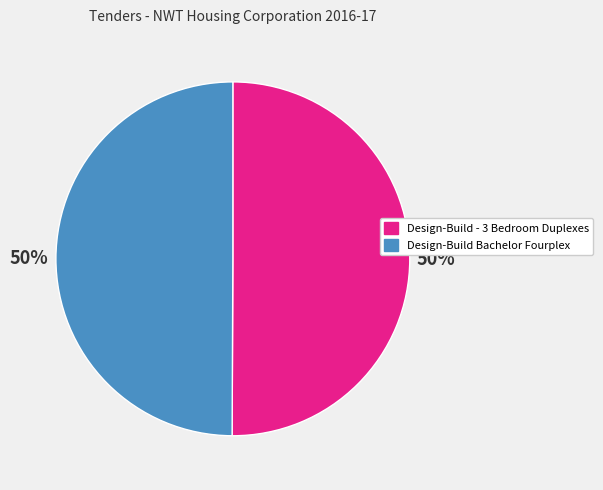

Combined, do Design-Build Bachelor Fourplex and Design-Build - 3 Bedroom Duplexes account for over 50%?

Yes